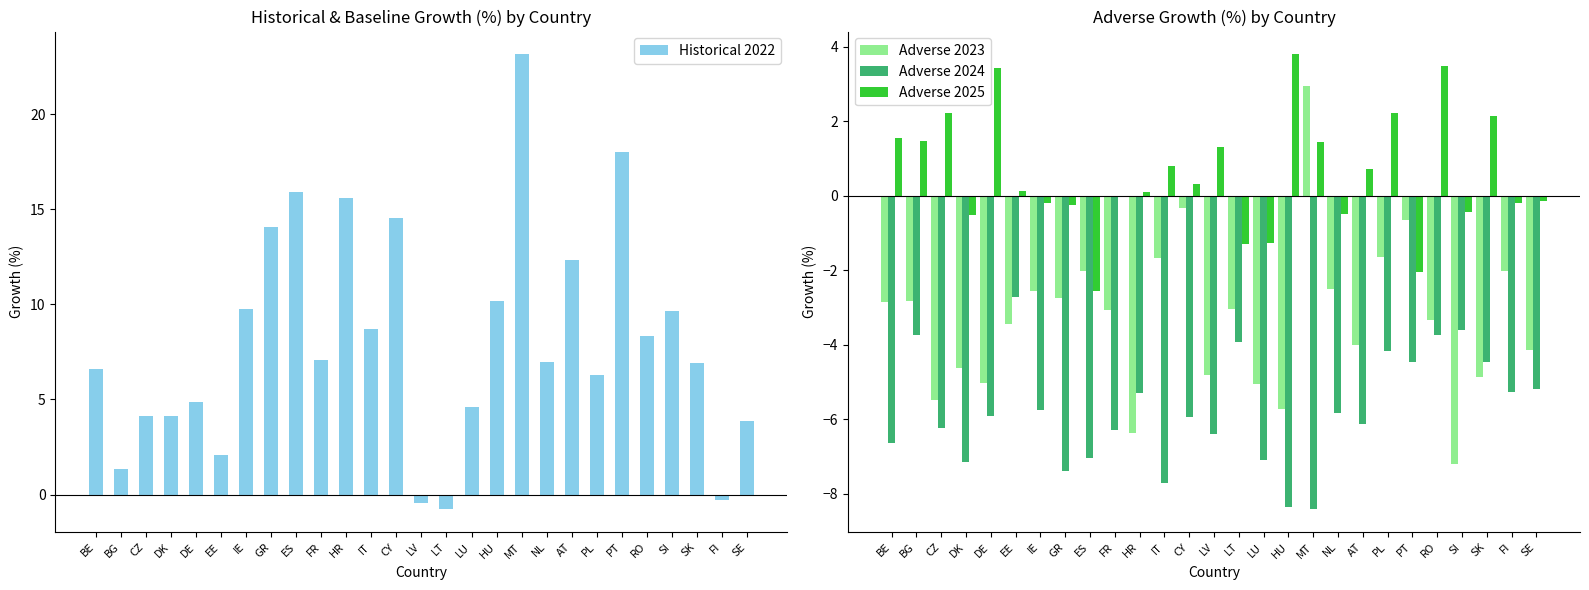

List the series in order of their peak value, highest first.

Historical 2022, Adverse 2025, Adverse 2023, Adverse 2024